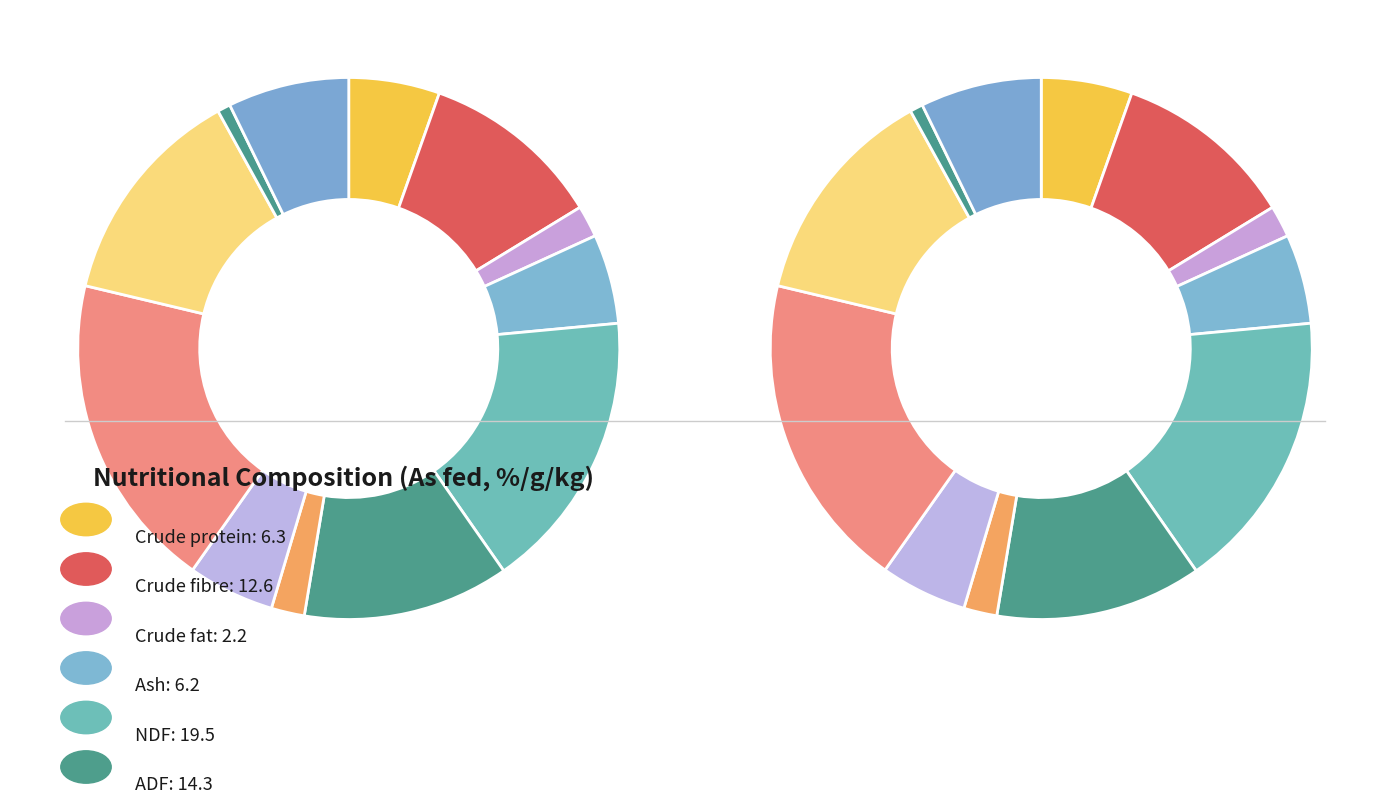

Approximately how many times larger is the value at Lignin compared to Ash?

0.4